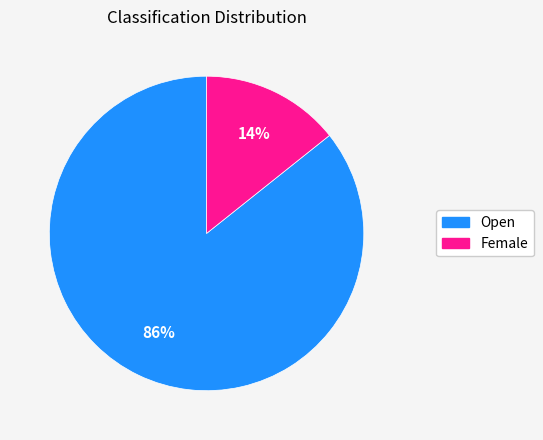

To the nearest percent, what is the combined percentage of Female and Open?

100%